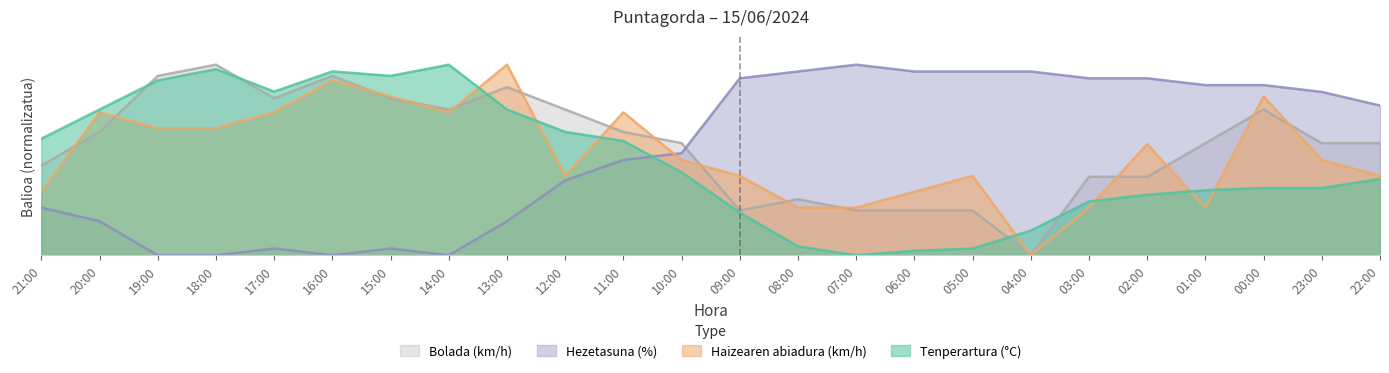

Does the chart display data point markers on the line(s)?

No